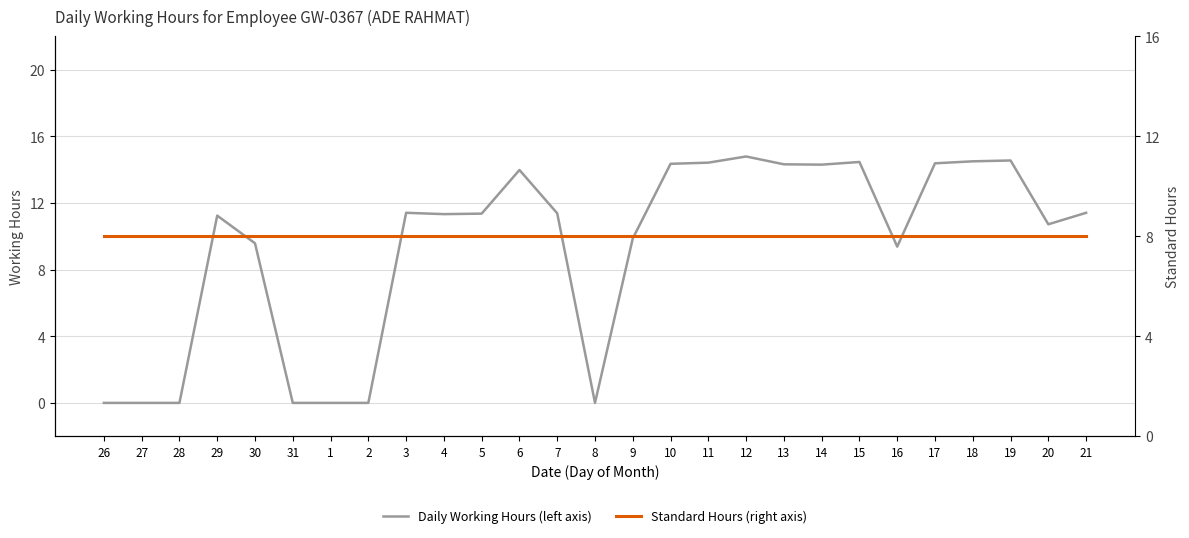

At which label is Standard Hours (right axis) closest to 8?

26